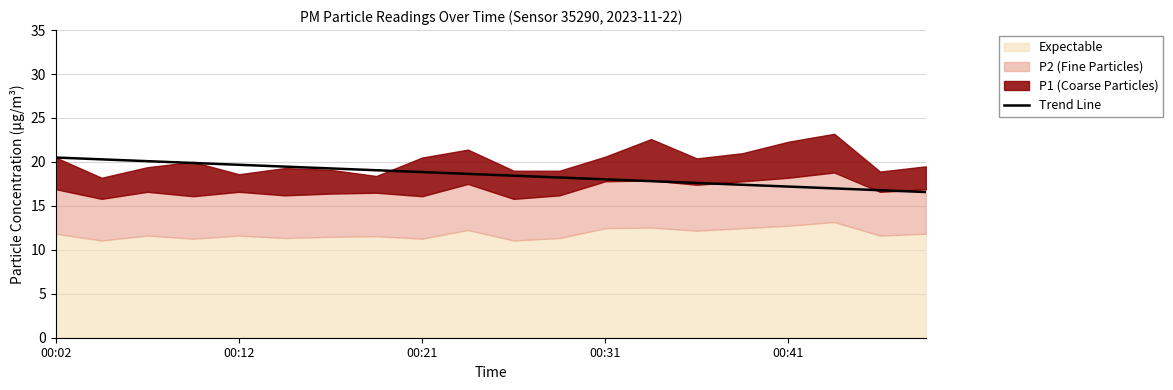

What position from the right is 17?

3